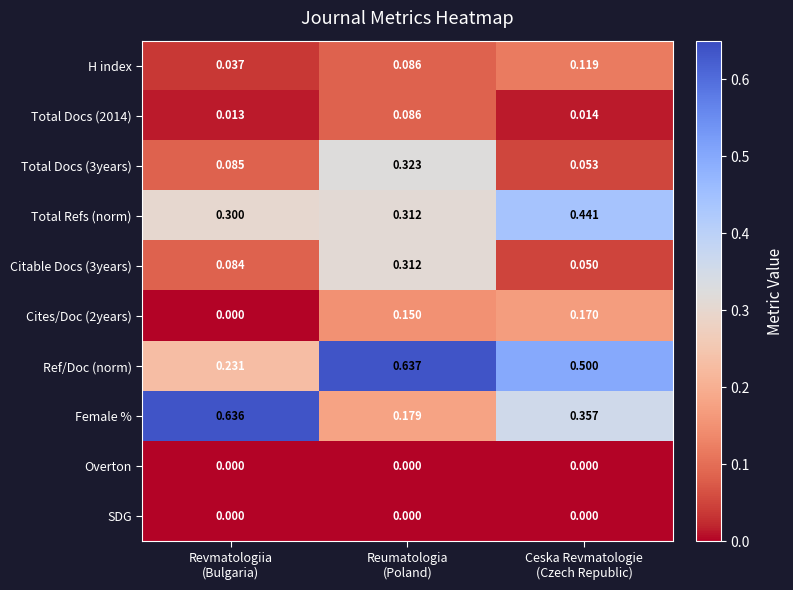

Which series has the largest total across all categories?

Ref/Doc (norm)